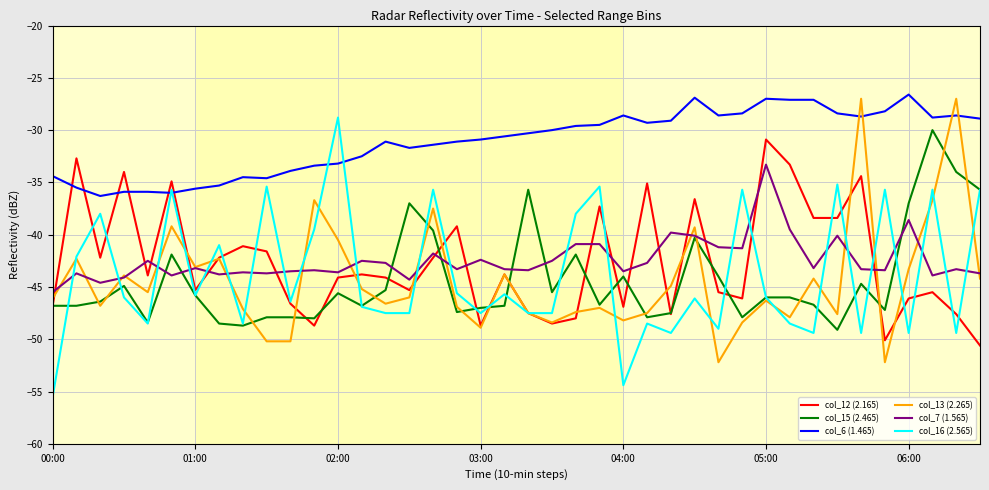

Which series has the largest total across all categories?

col_6 (1.465)